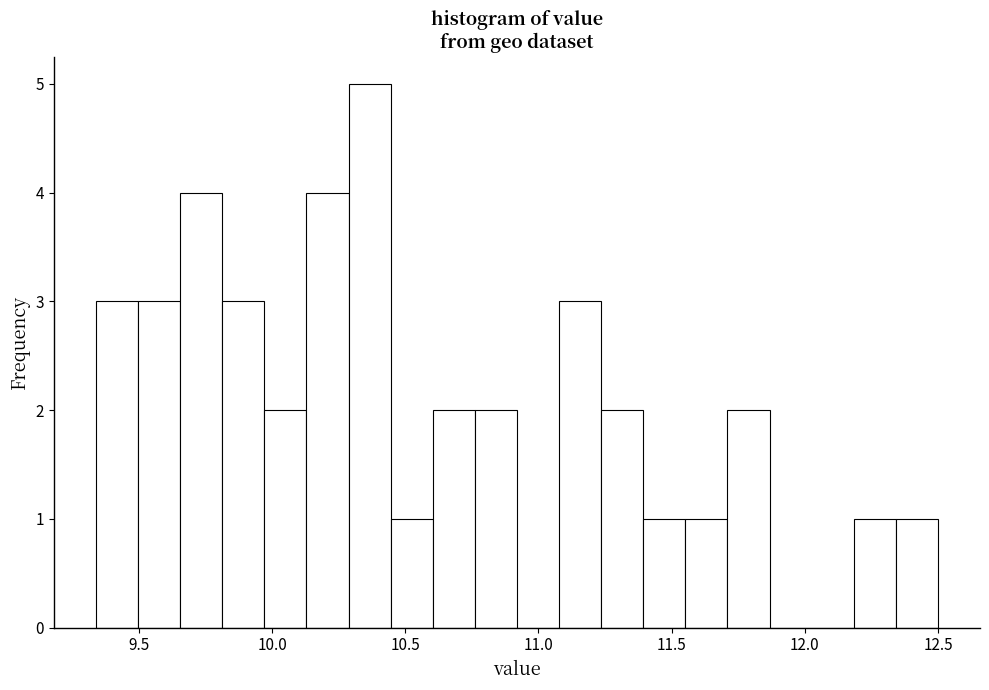

Around what value on the x-axis is the tallest bar? Give the approximate position of its centre, as read against the axis.

10.35